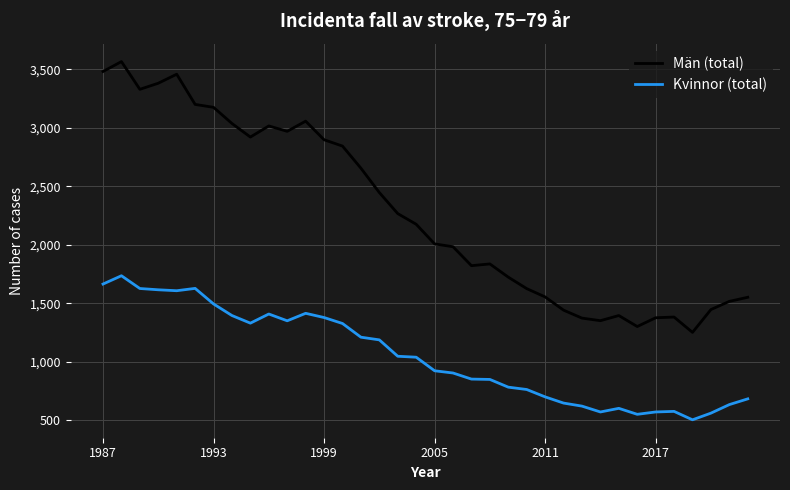

Which series has the largest total across all categories?

Män (total)